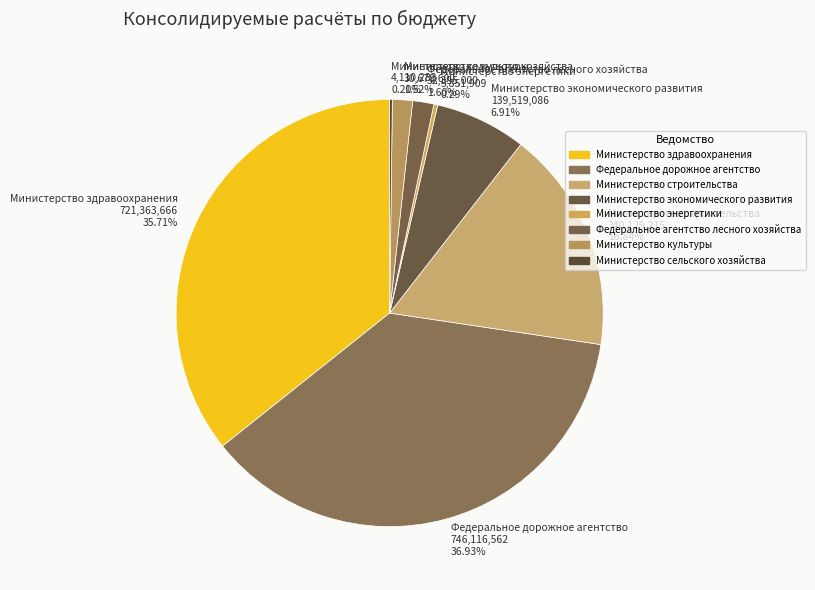

Which slice is the largest?

Федеральное дорожное агентство